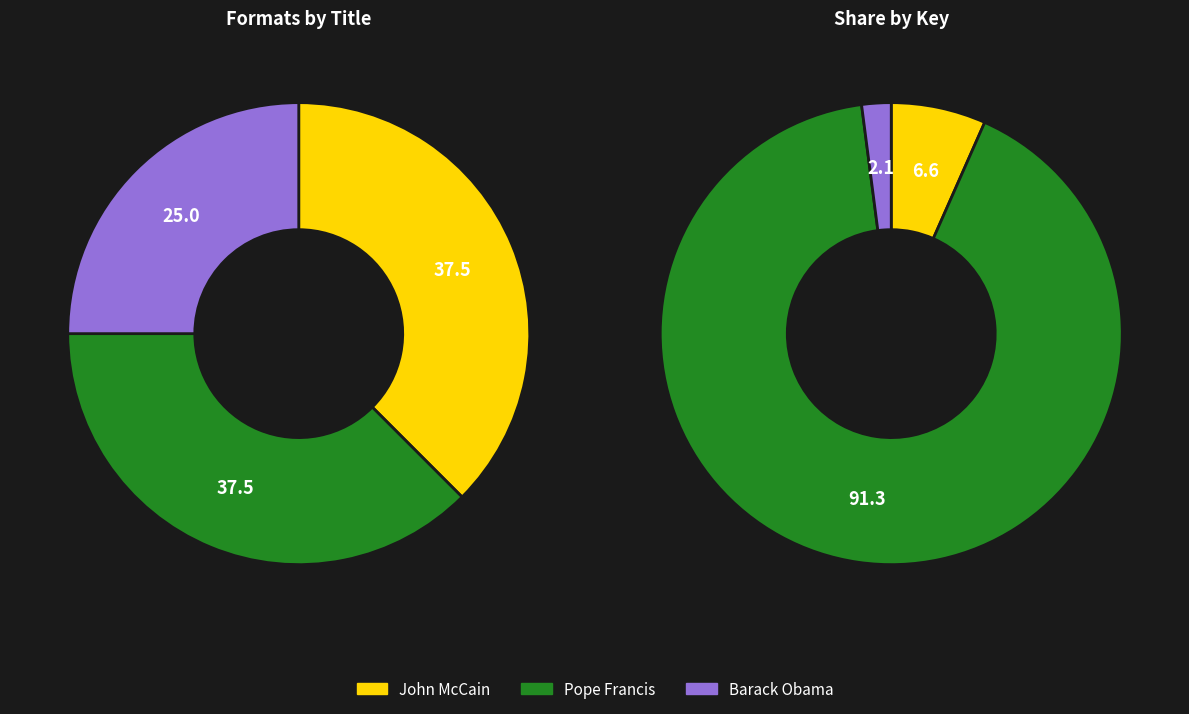

How many slices are in this pie chart?

3